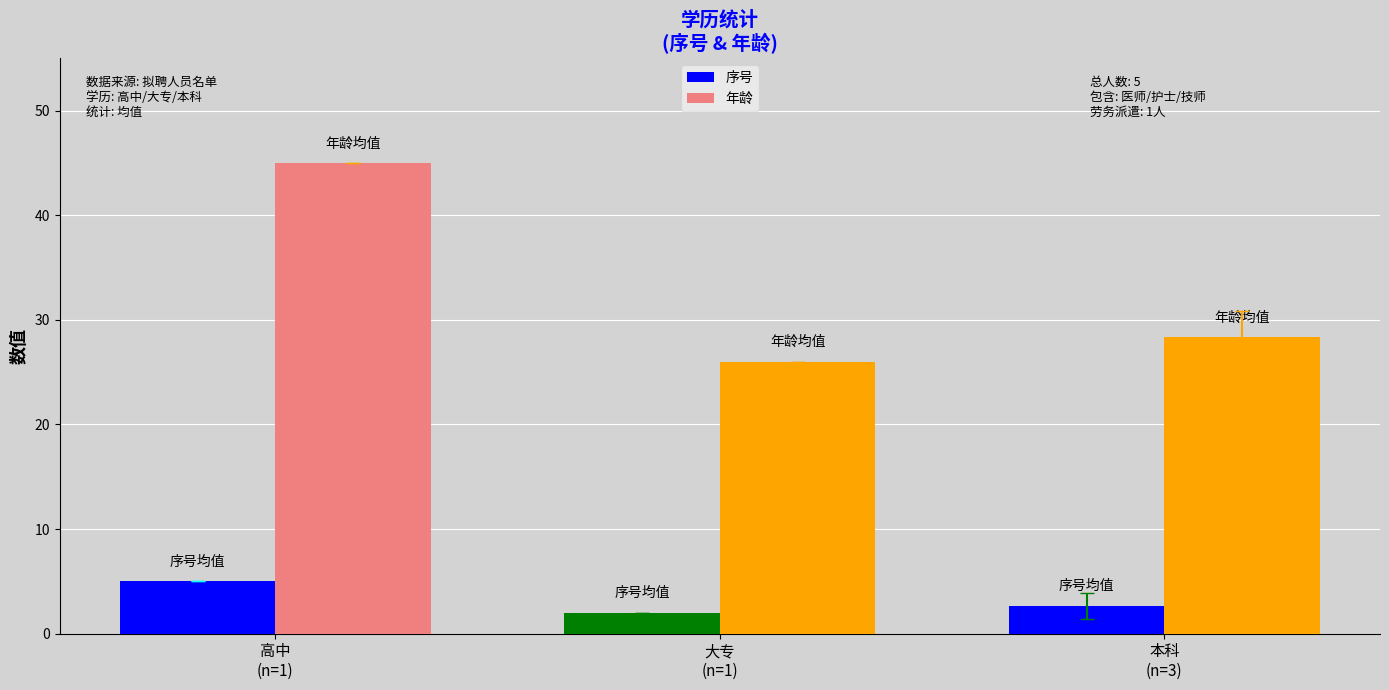

Which series has the largest total across all categories?

年龄